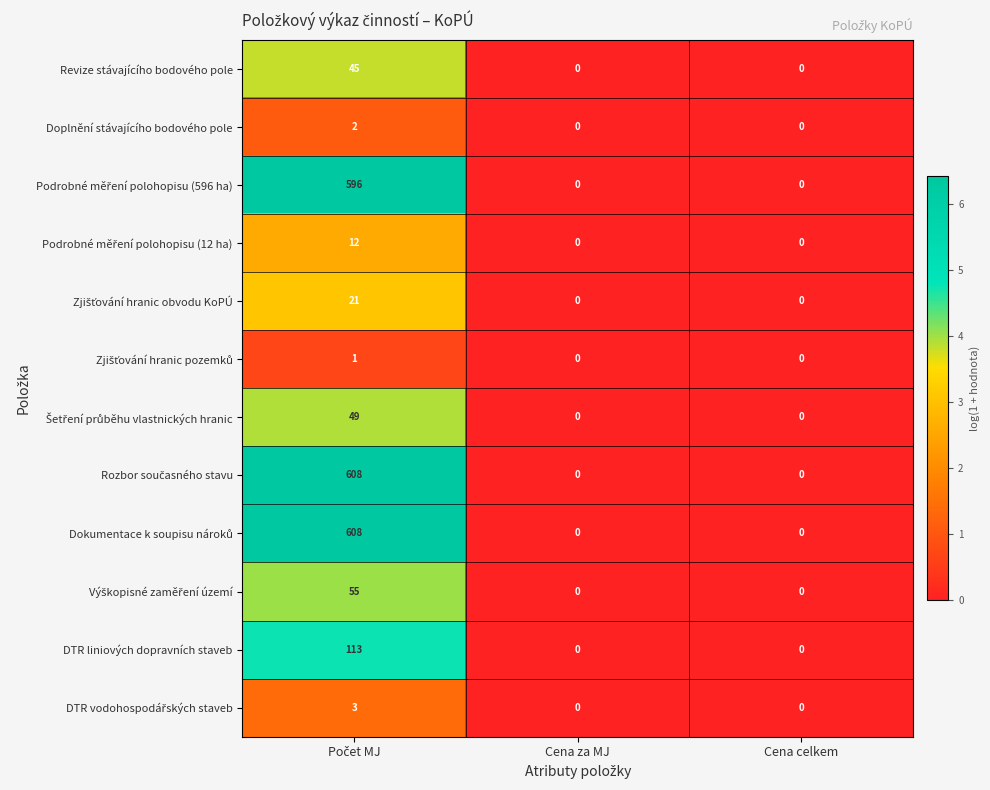

At how many categories does at least one series exceed 5?

1